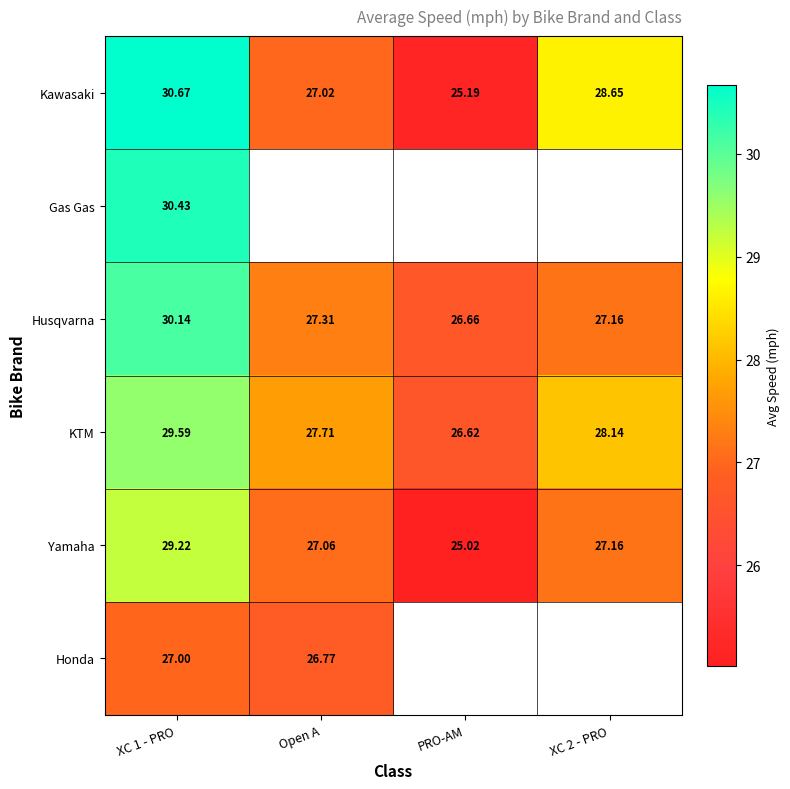

At which label is KTM closest to 28?

XC 2 - PRO